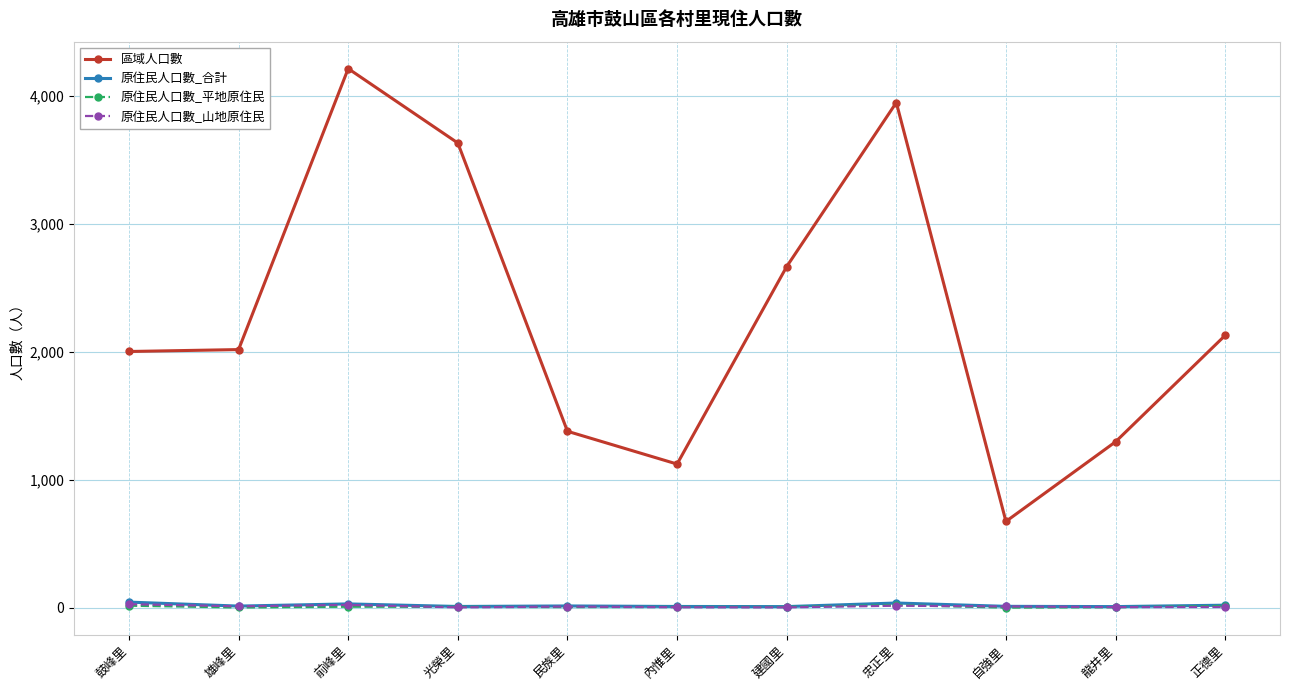

The 區域人口數 series shows 4254 at 建國里. True or false?

False